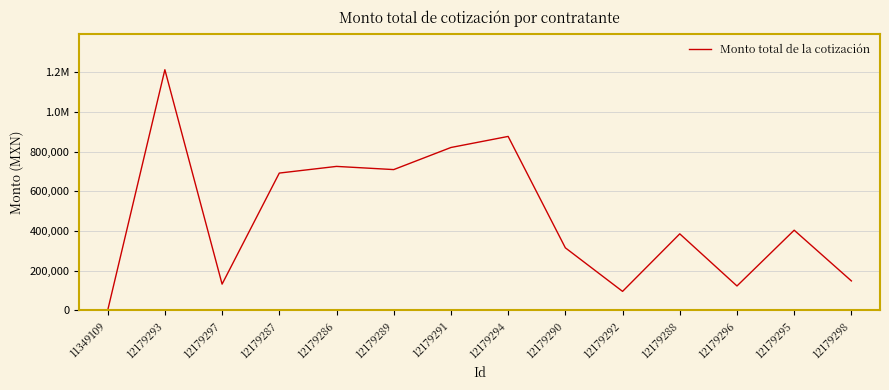

Which category has the lowest value across all series?

11349109